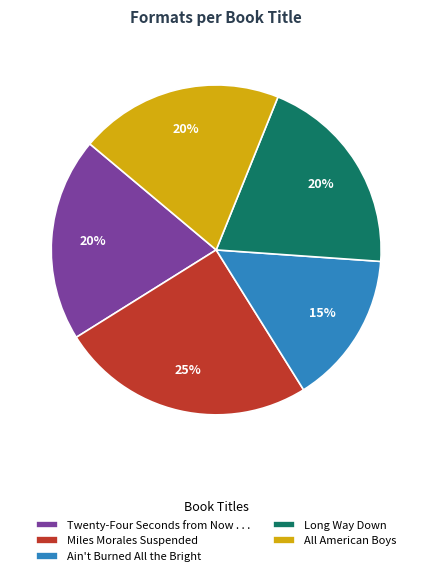

Do Twenty-Four Seconds from Now . . . and Ain't Burned All the Bright together represent more than half of the pie?

No